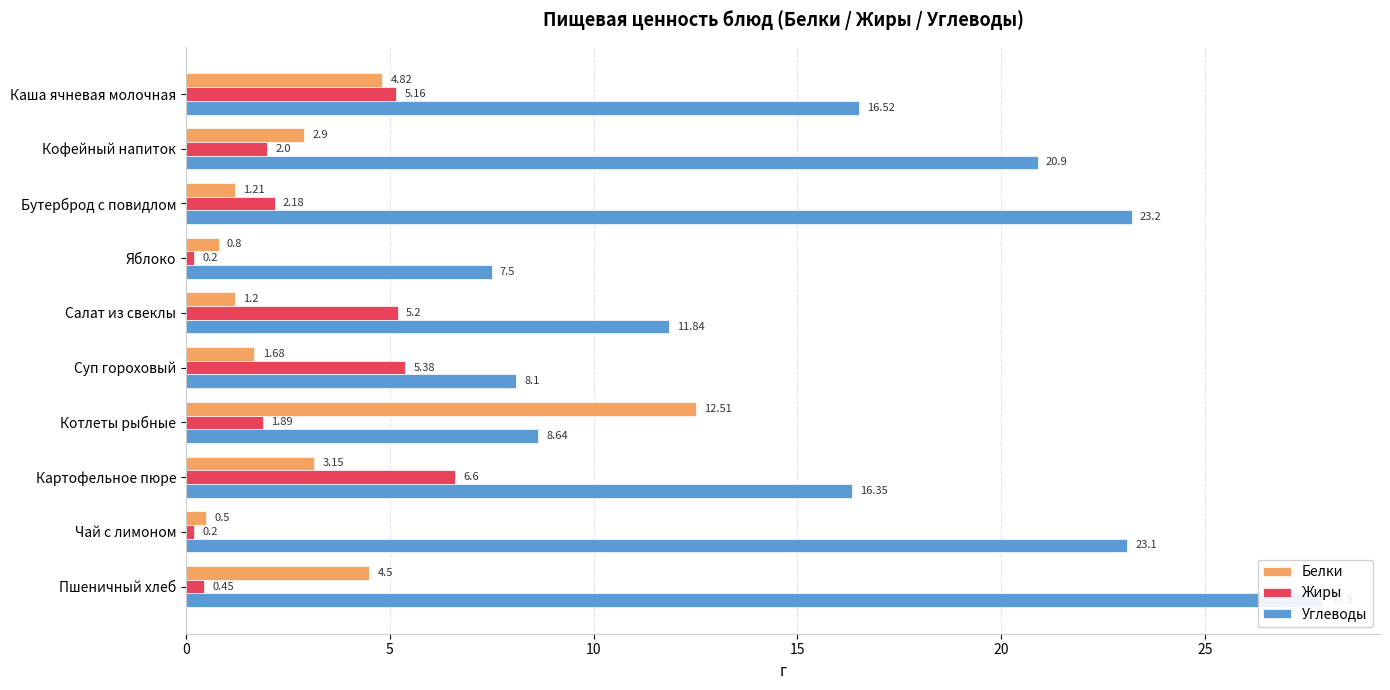

How many values in the Углеводы series exceed 16?

6